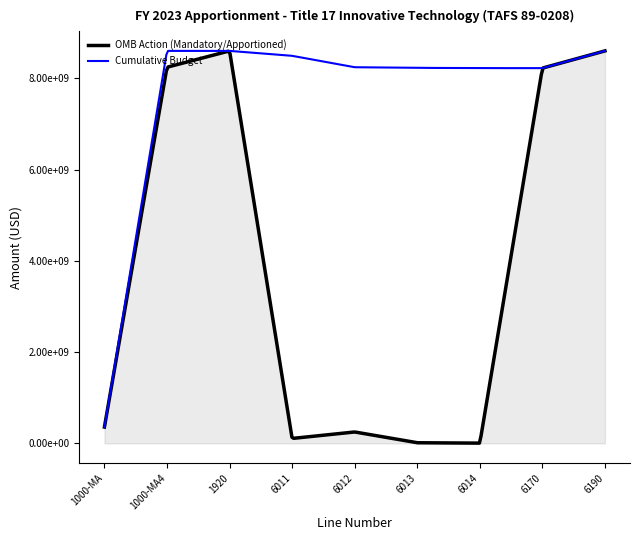

Reading left to right, list all the values displayed in this chart.

OMB Action (Mandatory/Apportioned): 1000-MA=358000000	1000-MA4=8242000000	1920=8600000000	6011=108000000	6012=250000000	6013=13951717	6014=5733334	6170=8222314949	6190=8600000000
Cumulative Budget: 1000-MA=358000000	1000-MA4=8600000000	1920=8600000000	6011=8492000000	6012=8242000000	6013=8228048283	6014=8222314949	6170=8222314949	6190=8600000000